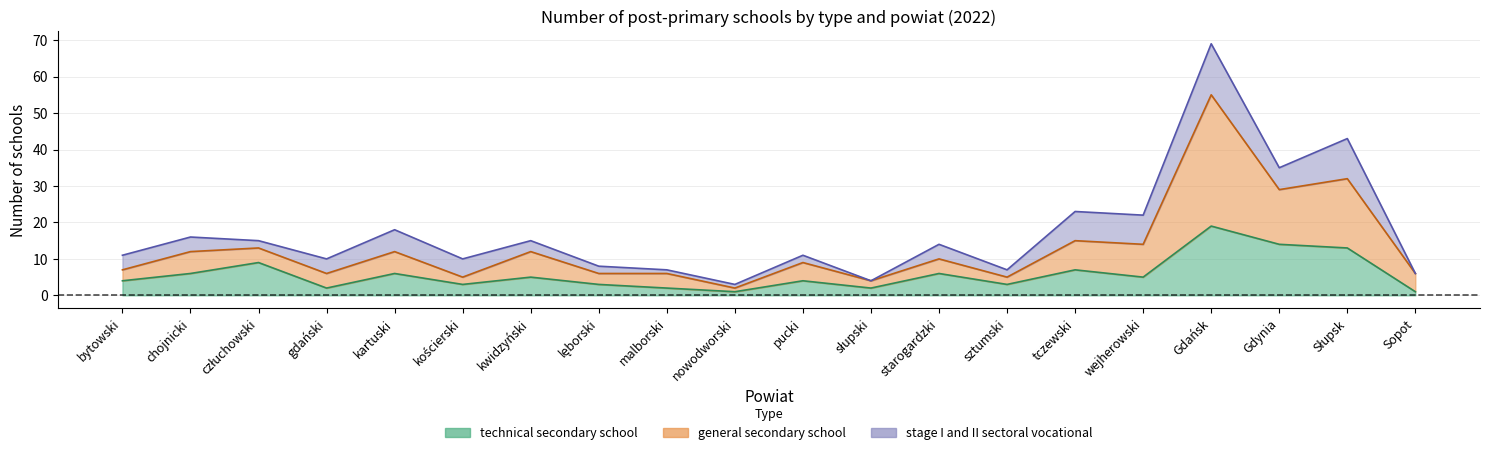

True or false: general secondary school and technical secondary school intersect in this chart.

False